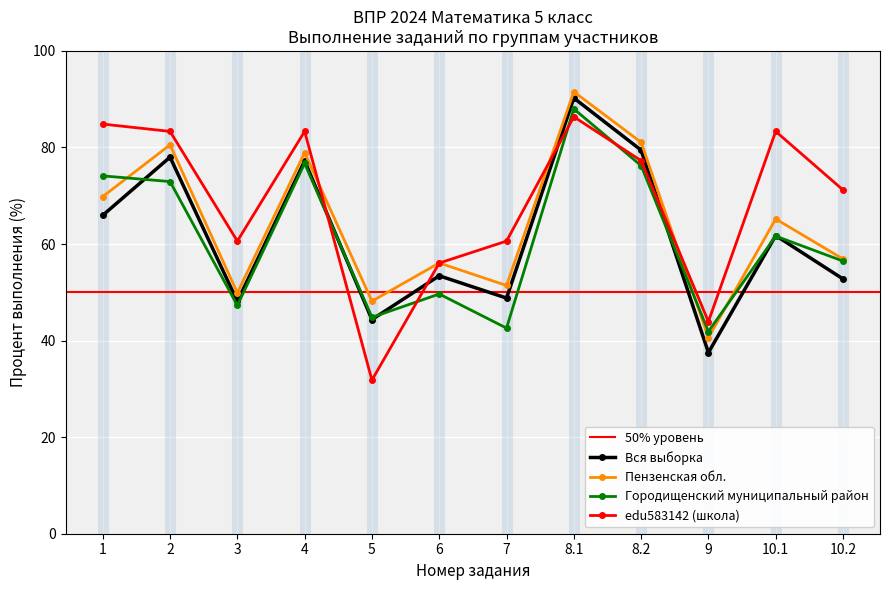

What is the smallest value displayed?

31.8